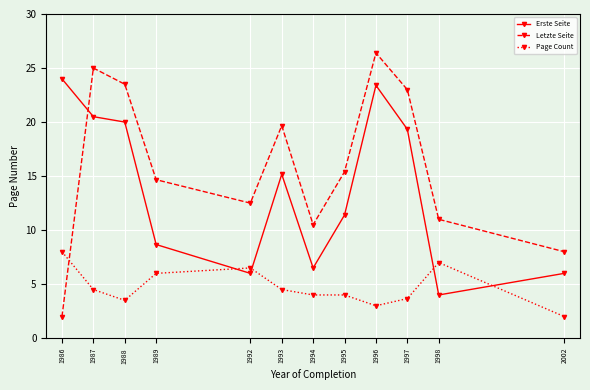

What are all the series names shown in the legend?

Erste Seite, Letzte Seite, Page Count